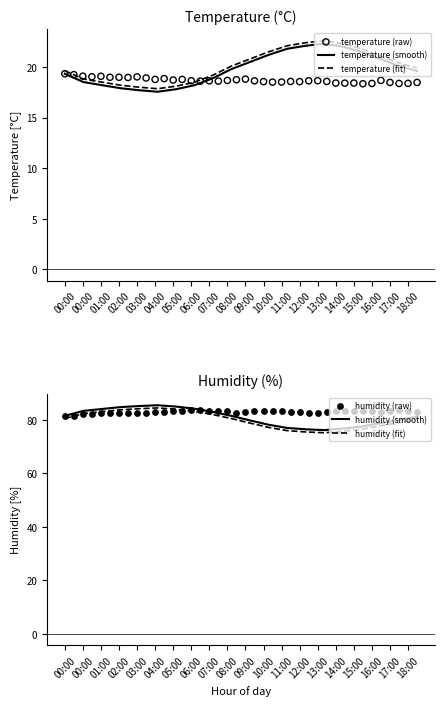

At how many categories does at least one series exceed 70?

20